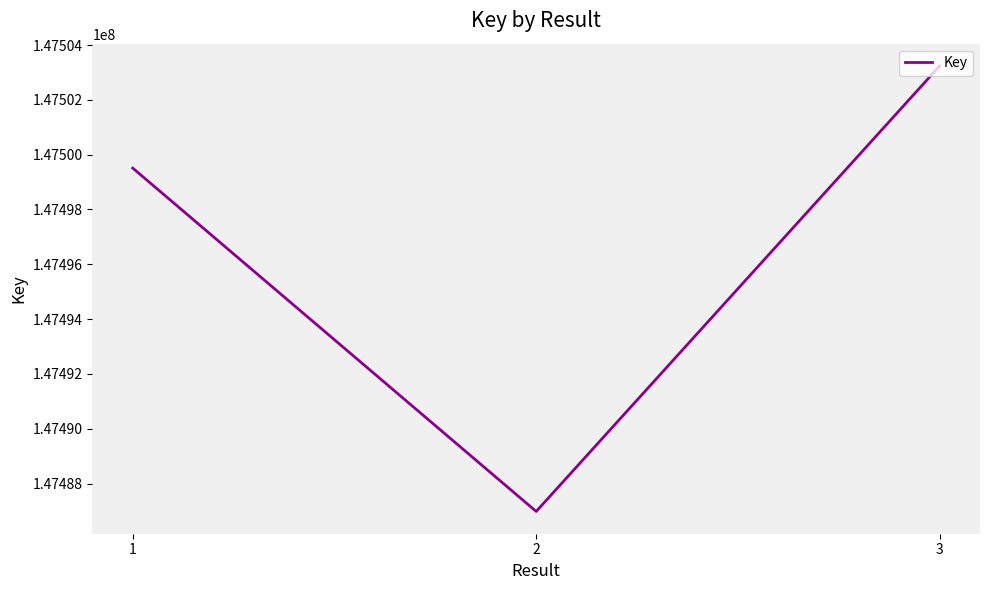

Which has a higher value, 2 or 3?

3